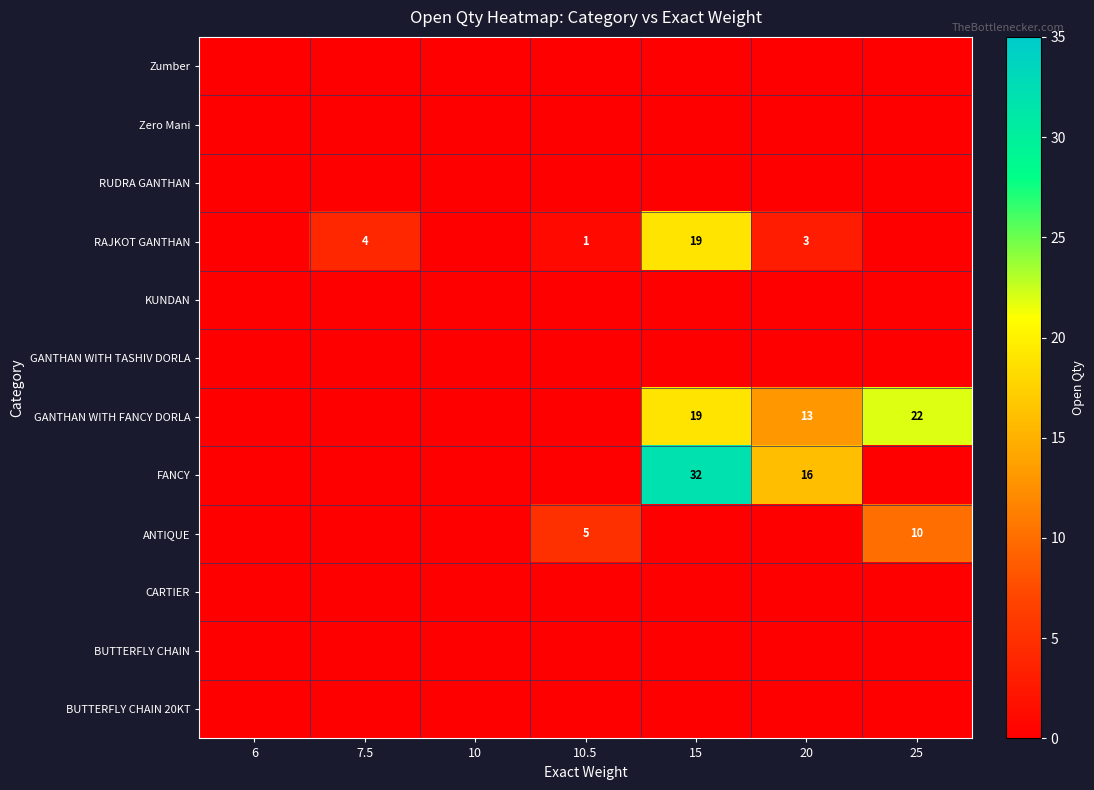

The value of GANTHAN WITH FANCY DORLA at 20 is 21. True or false?

False